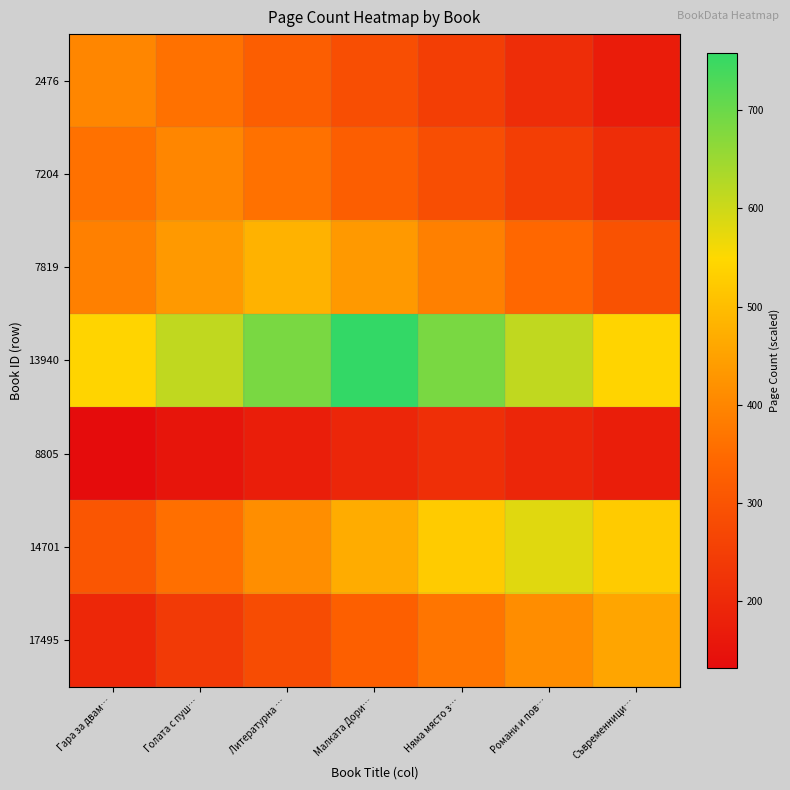

What is the minimum value shown in the chart?

132.5